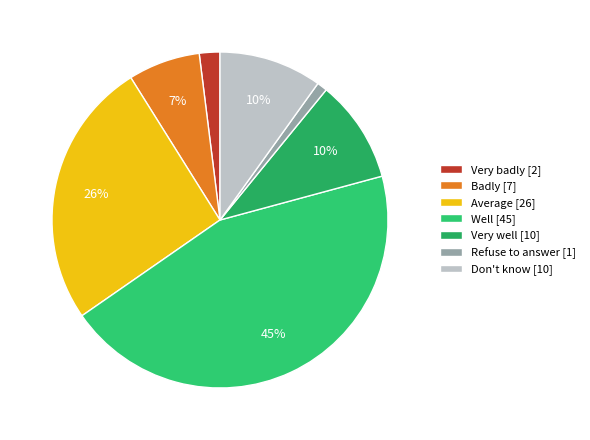

What percentage is the Well slice, to the nearest percent?

45%